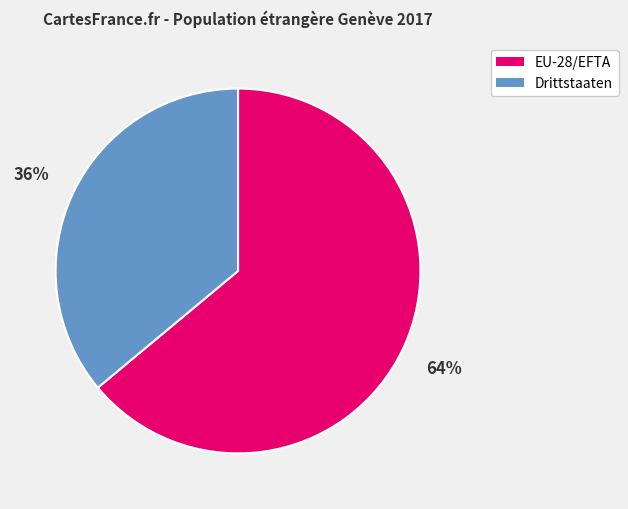

What is the ratio of the value at EU-28/EFTA to the value at Drittstaaten?

1.8